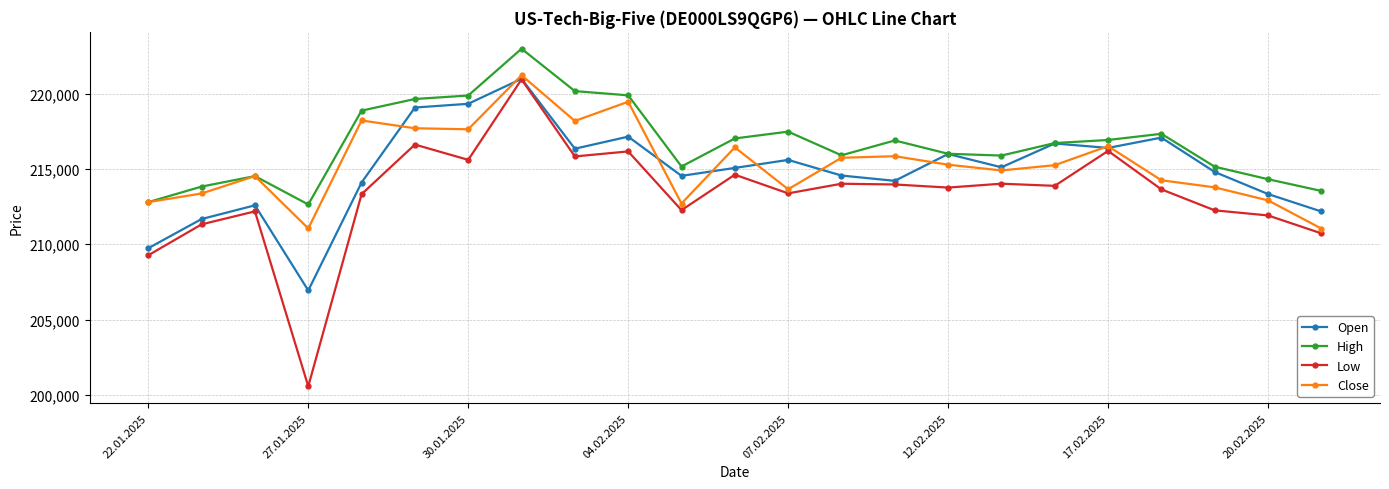

Is this an area chart (filled region under the line)?

No